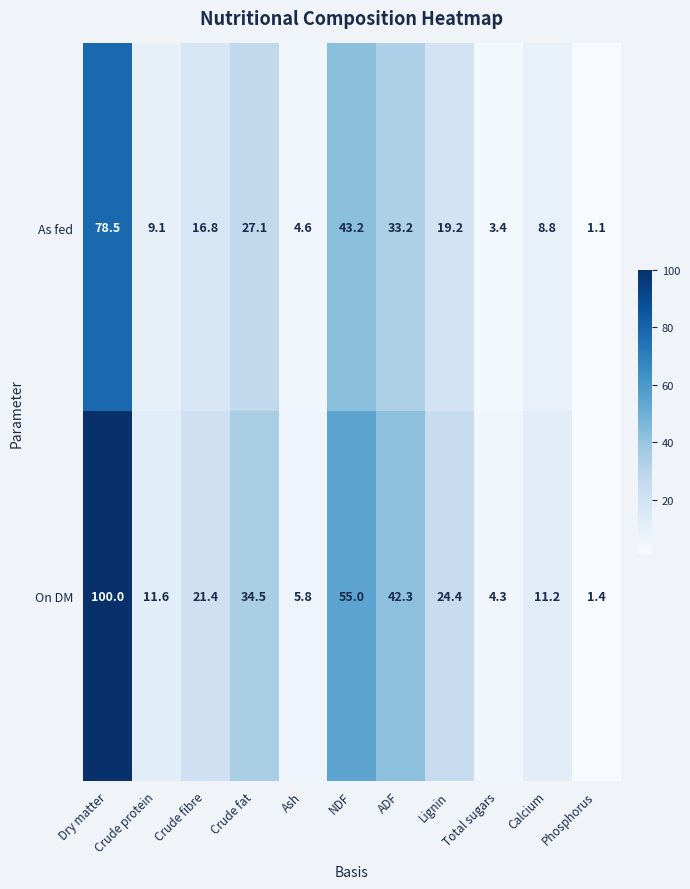

List the labels in order of On DM value, smallest first.

Phosphorus, Total sugars, Ash, Calcium, Crude protein, Crude fibre, Lignin, Crude fat, ADF, NDF, Dry matter